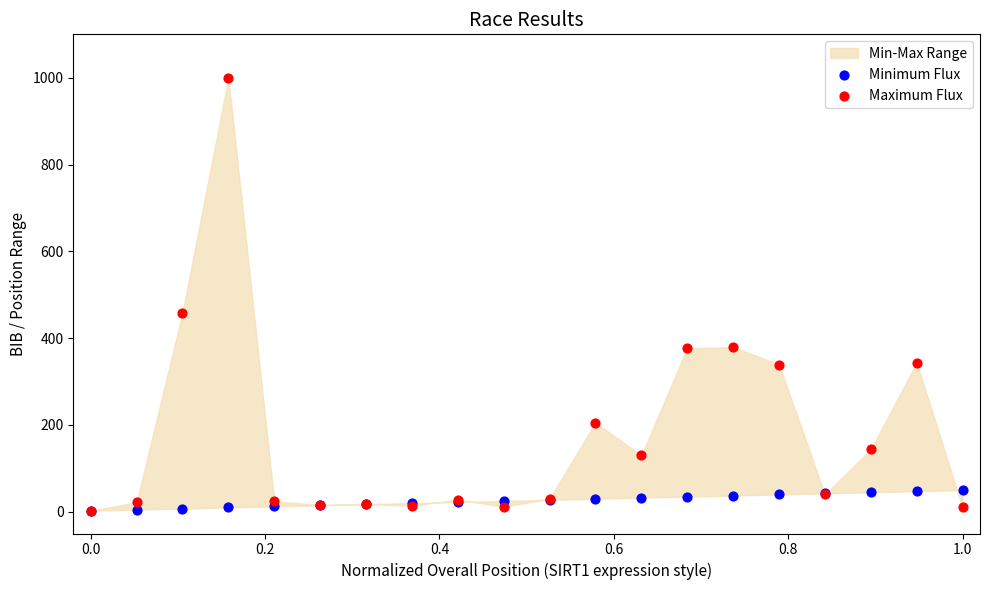

In the Maximum Flux series, what Y value is closest to 500?

459.1